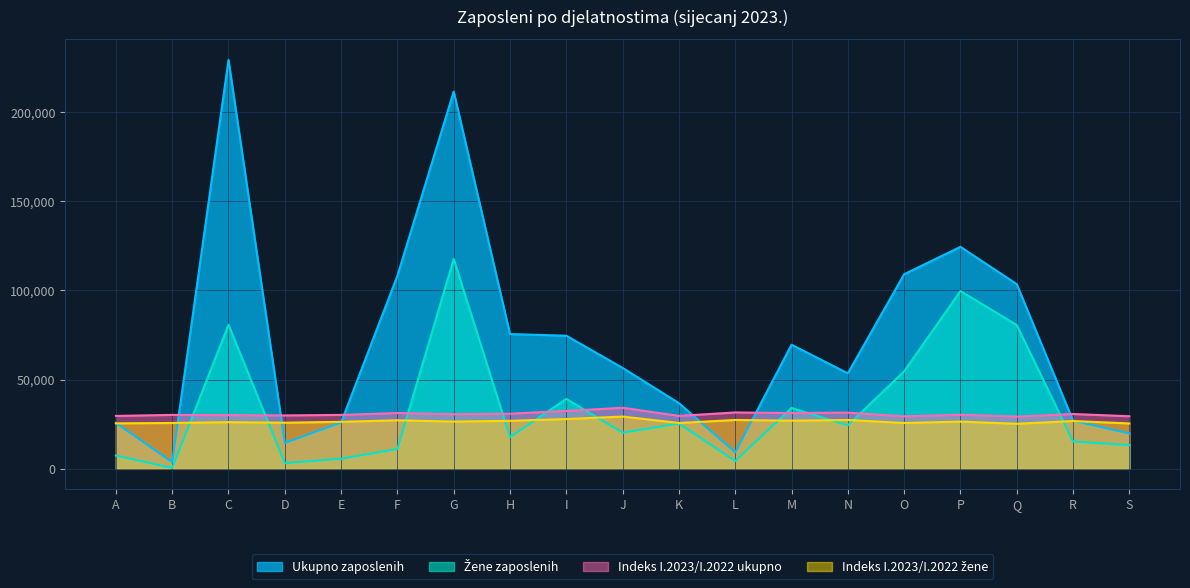

True or false: Žene zaposlenih and Ukupno zaposlenih intersect in this chart.

False